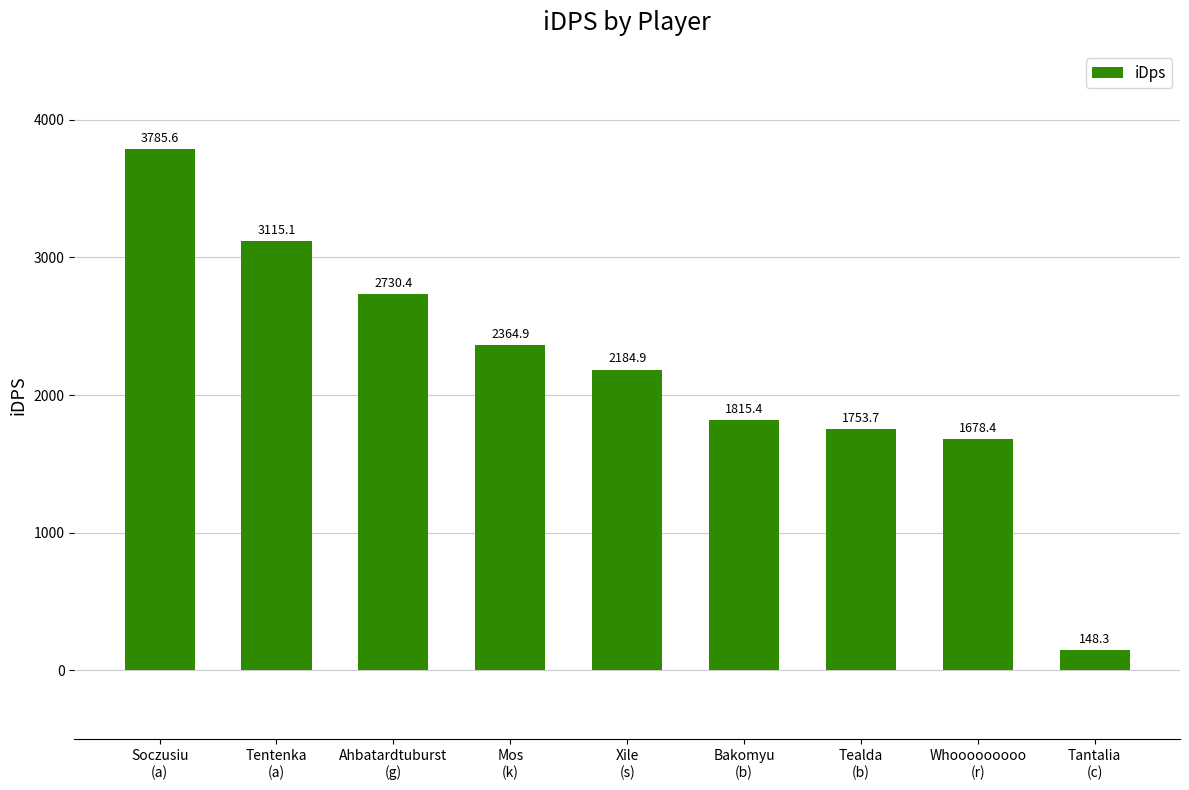

What is the maximum value shown in the chart?

3785.6